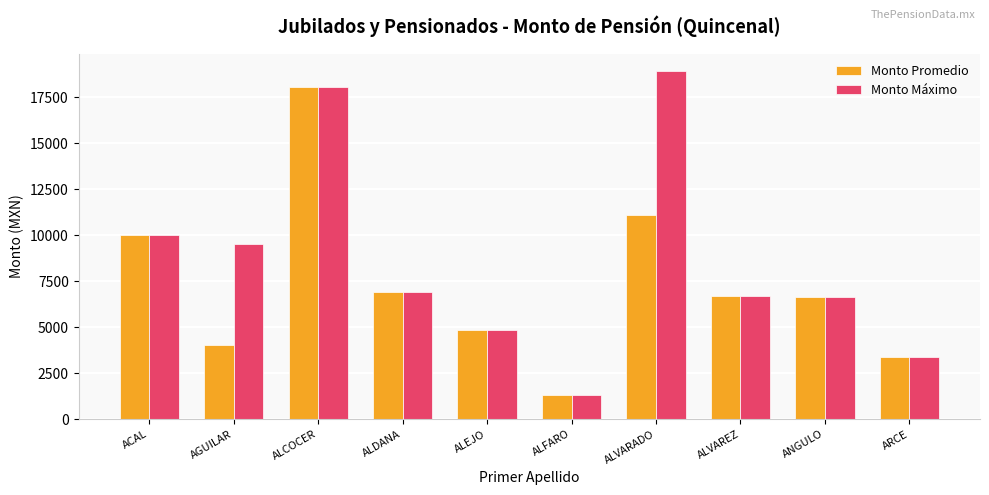

What is the highest value of the Monto Promedio series?

18062.8